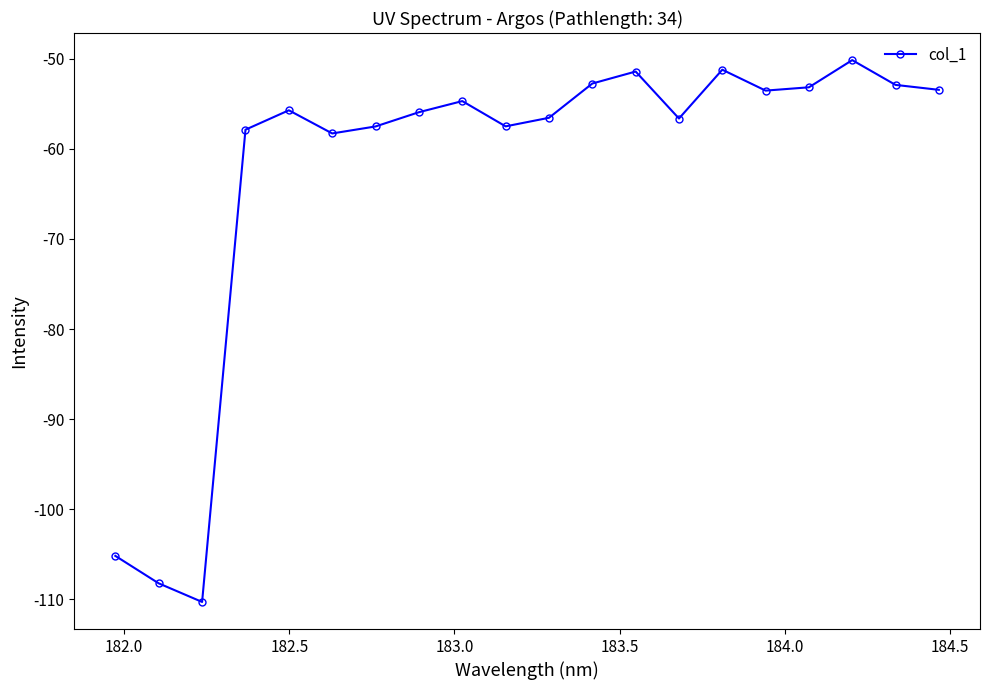

How many lines are shown in the chart?

1